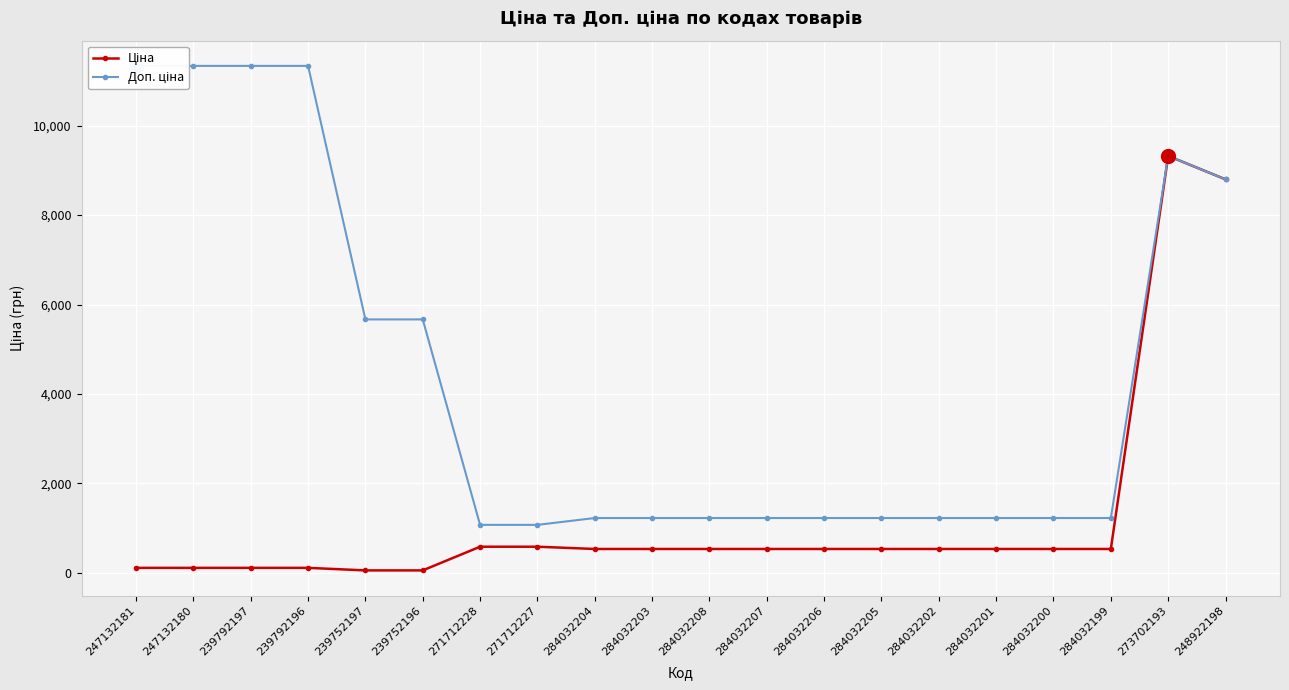

True or false: Ціна and Доп. ціна intersect in this chart.

False